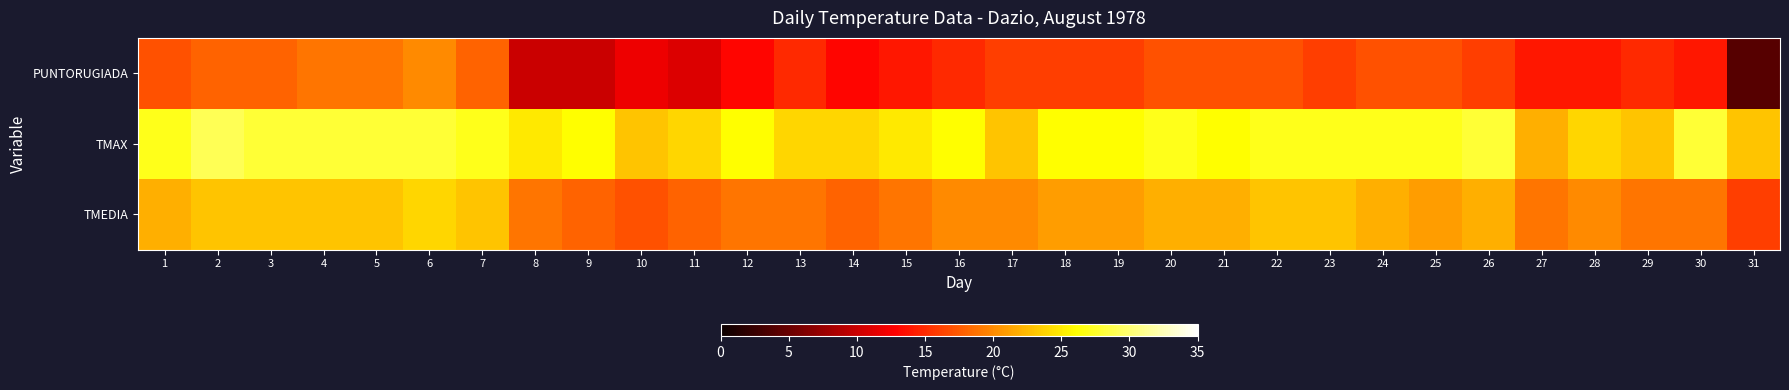

Reading left to right, list all the values displayed in this chart.

PUNTORUGIADA: 1=17	2=18	3=18	4=19	5=19	6=20	7=18	8=10	9=10	10=12	11=11	12=13	13=15	14=13	15=14	16=15	17=16	18=16	19=16	20=17	21=17	22=17	23=16	24=17	25=17	26=16	27=14	28=14	29=15	30=14	31=4
TMAX: 1=27	2=29	3=28	4=28	5=28	6=28	7=27	8=25	9=26	10=23	11=24	12=26	13=24	14=24	15=25	16=26	17=23	18=26	19=26	20=27	21=26	22=27	23=27	24=27	25=27	26=28	27=22	28=24	29=23	30=28	31=23
TMEDIA: 1=22	2=23	3=23	4=23	5=23	6=24	7=23	8=19	9=18	10=17	11=18	12=19	13=19	14=18	15=19	16=20	17=20	18=21	19=21	20=22	21=22	22=23	23=23	24=22	25=21	26=22	27=19	28=20	29=19	30=19	31=16